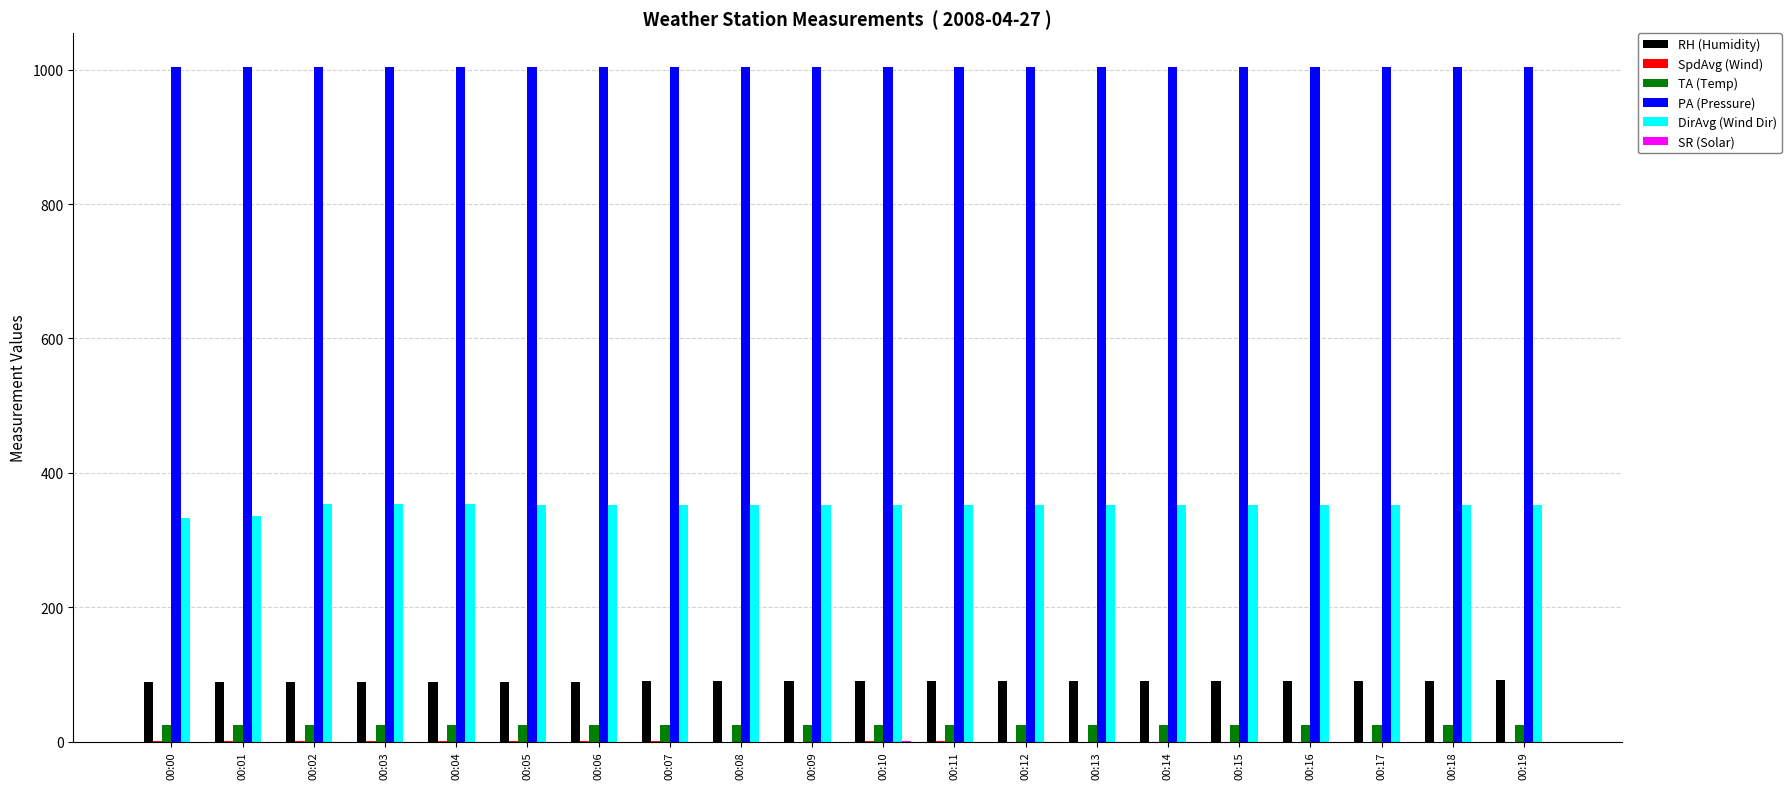

What is the spread (max minus min) of values at 00:11?

1004.2